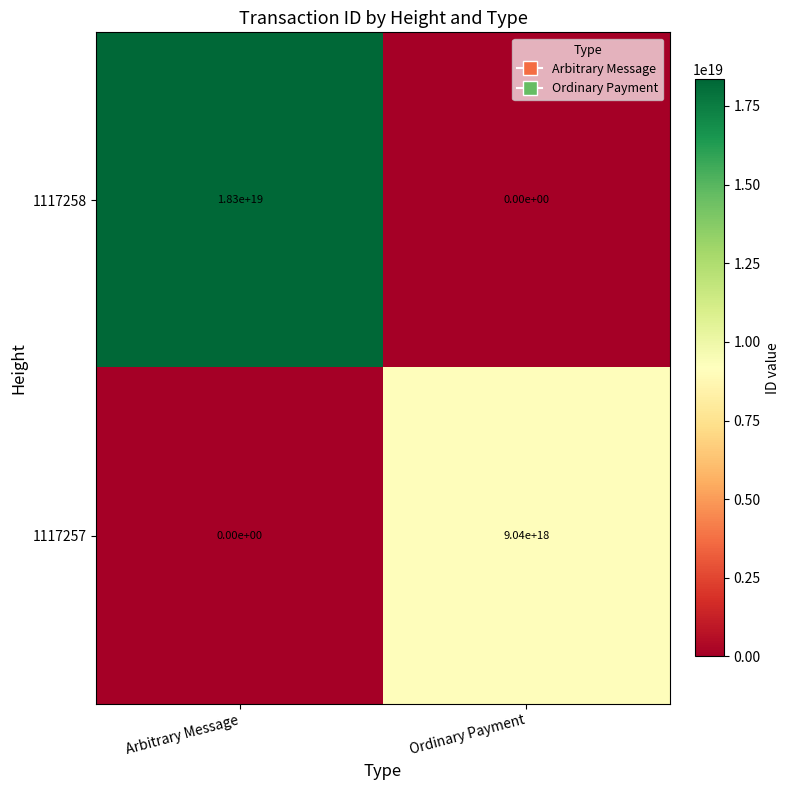

Is the value of 1117258 at Arbitrary Message greater than the value of 1117257 at Arbitrary Message?

Yes